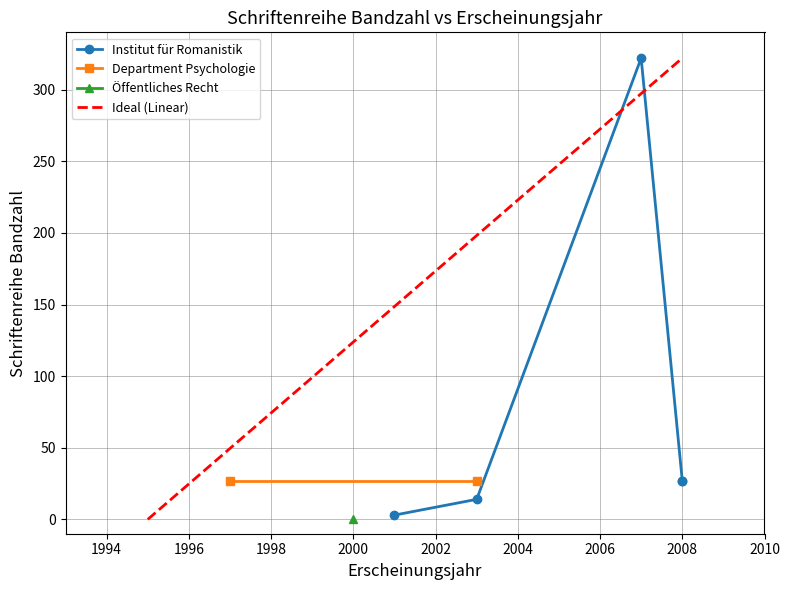

True or false: Schriftenreihe Bandzahl has more than 0 points higher than both neighbors.

False